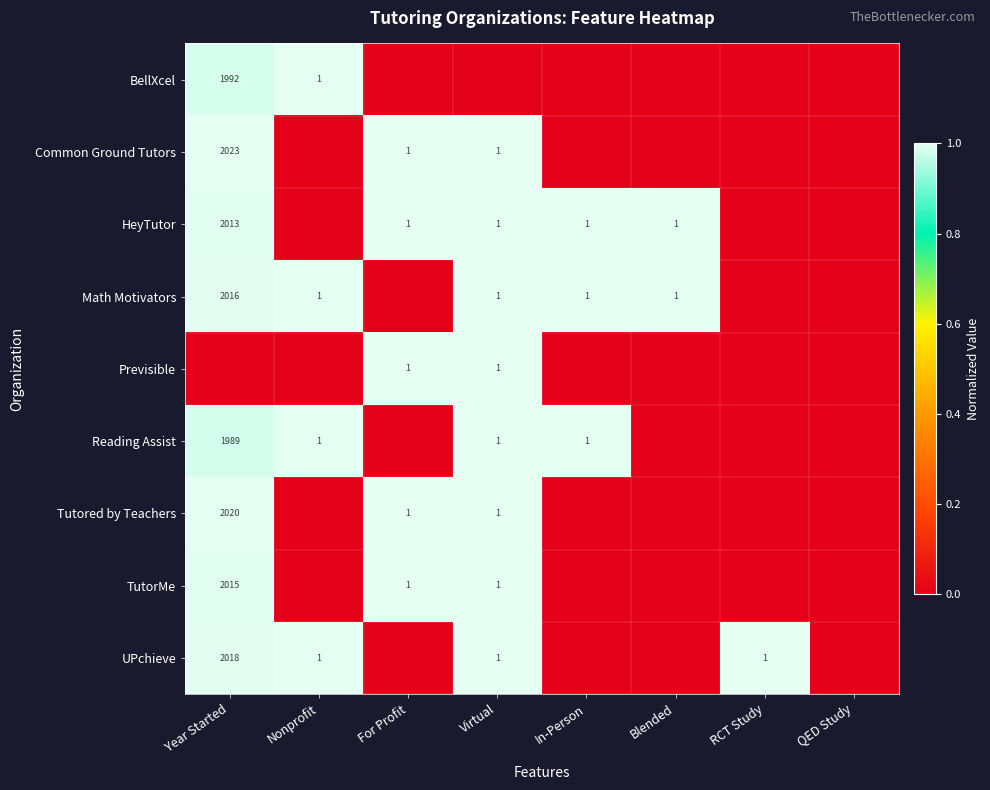

True or false: Math Motivators has a value of 1 at Virtual.

True